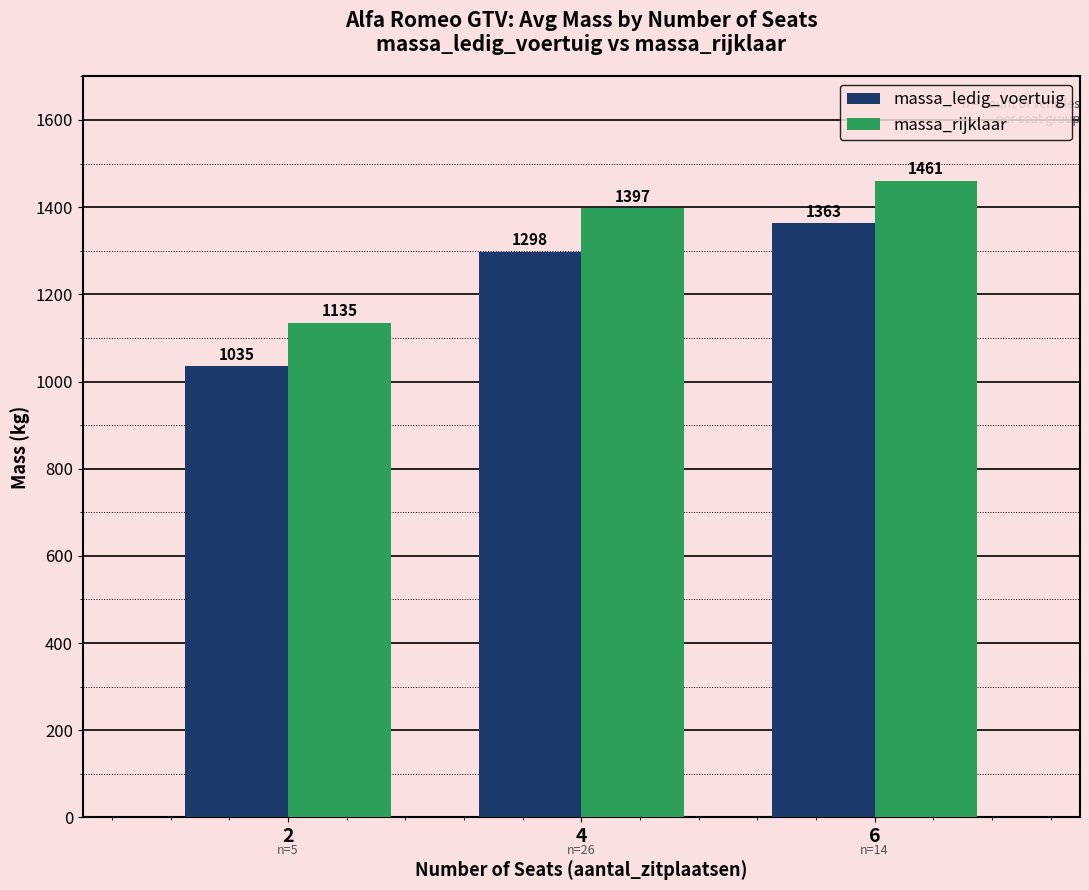

List the series in order of their overall mean, highest first.

massa_rijklaar, massa_ledig_voertuig